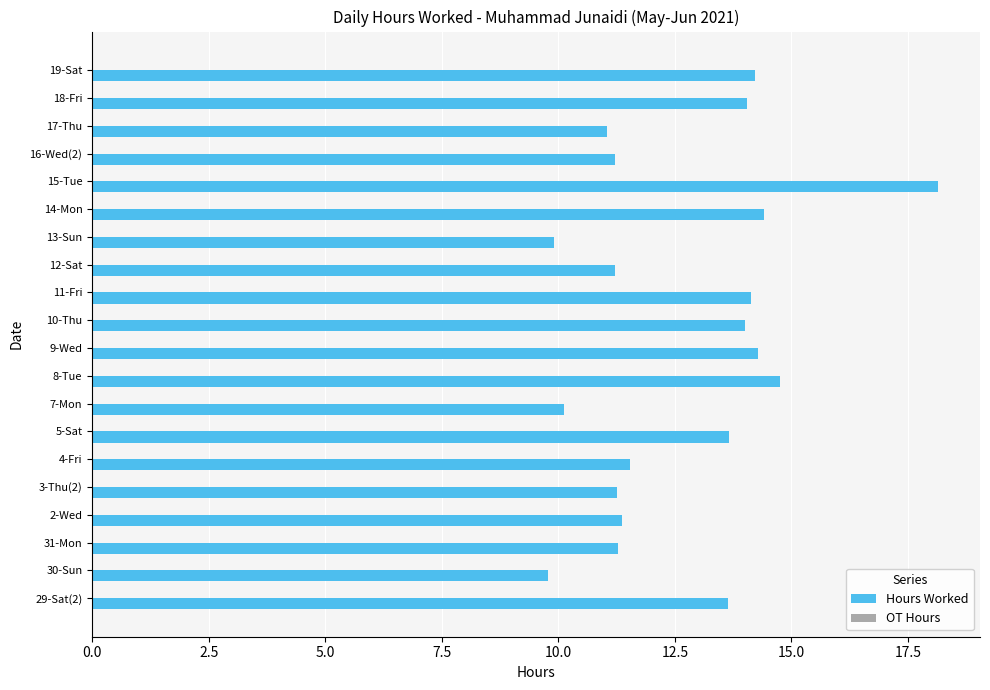

What is the change in value from 15-Tue to 16-Wed(2)?

-6.9